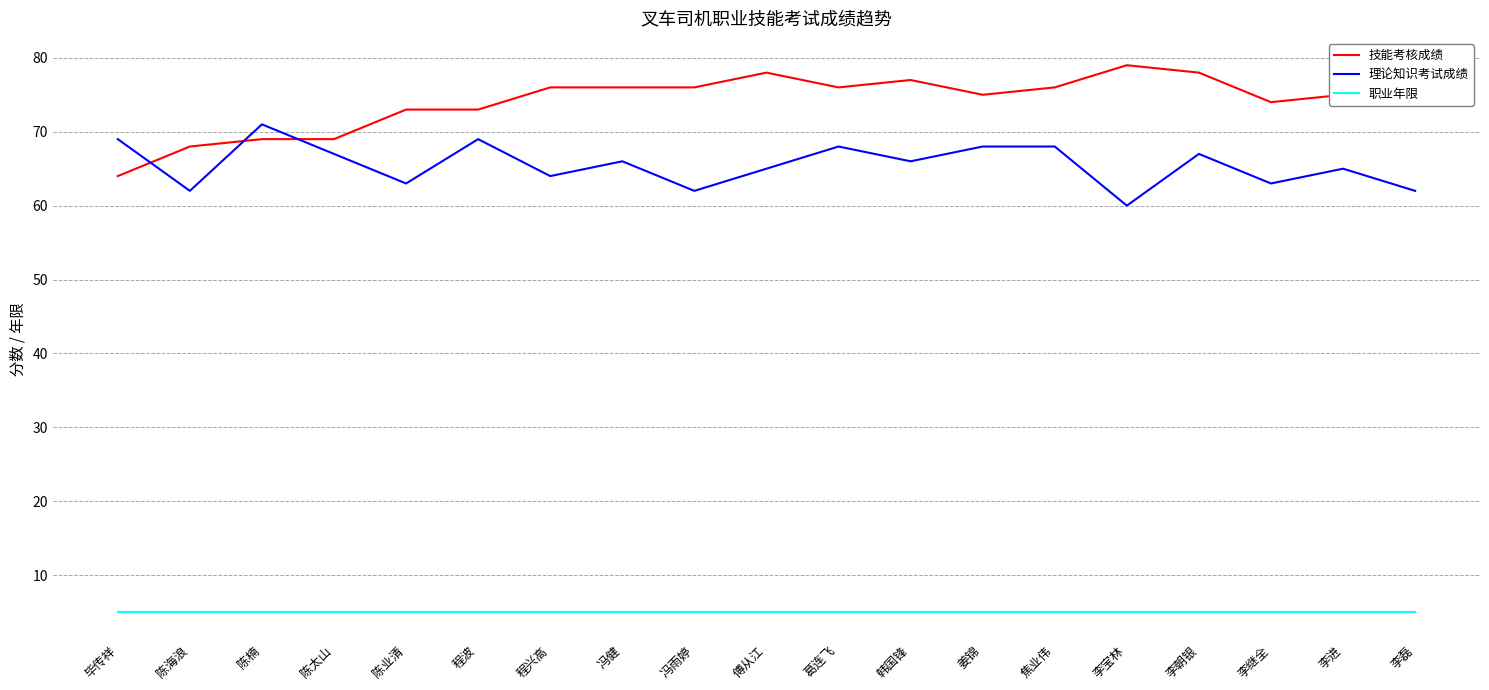

What are all the series names shown in the legend?

技能考核成绩, 理论知识考试成绩, 职业年限